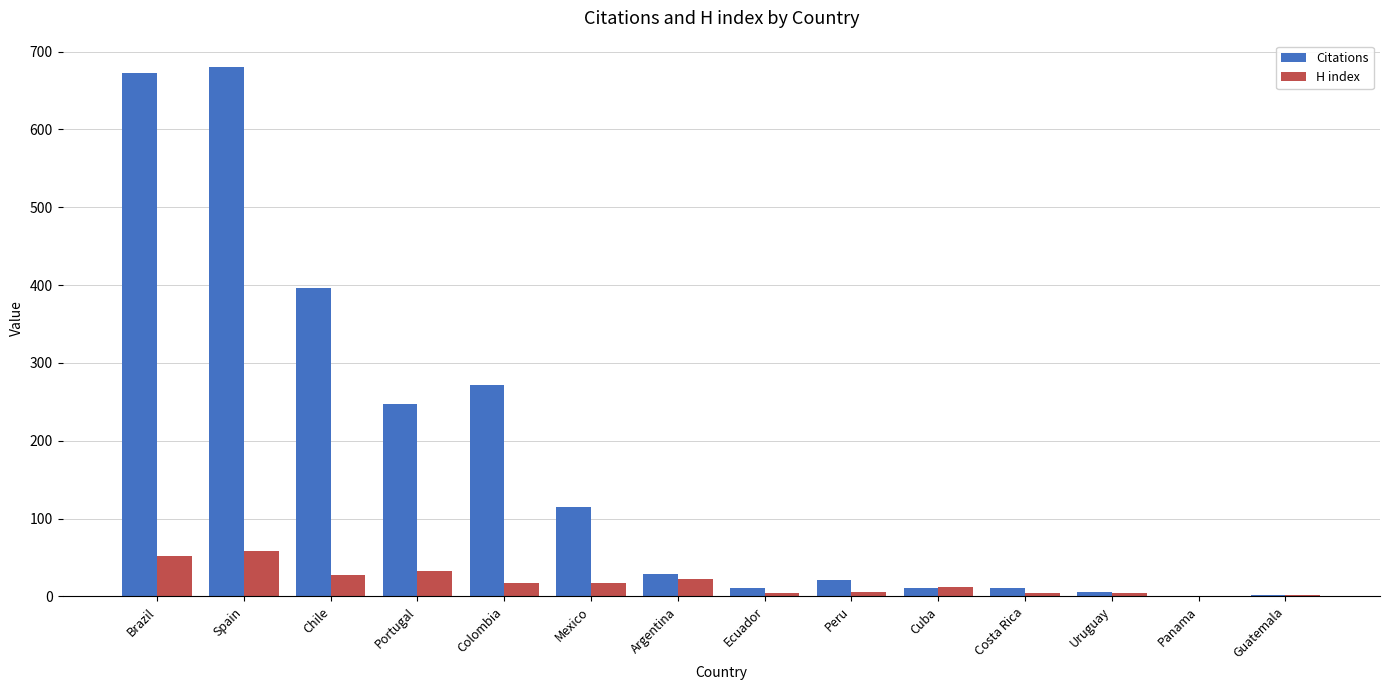

How many categories are shown in the chart?

14